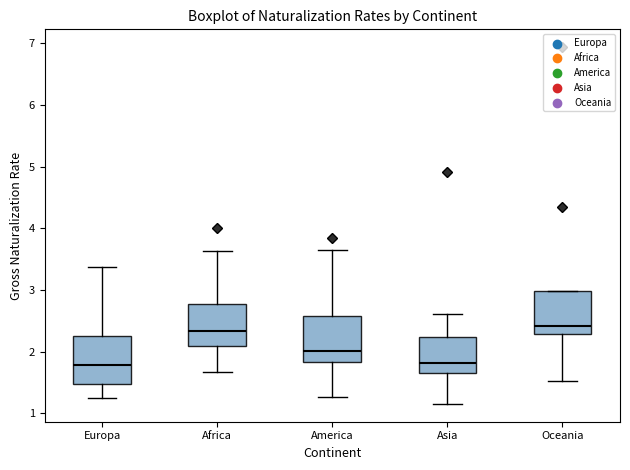

Reading left to right, transcribe this box plot: for each box, give where its median line is, the range the box spans, and where its two whiskers end, as read against the y-axis. The values are not printed on the chart, so give them approximately, as read against the axis.

Europa: median 1.8, box 1.5 to 2.3, whiskers 1.2 to 3.4
Africa: median 2.3, box 2.1 to 2.8, whiskers 1.7 to 3.6
America: median 2.0, box 1.8 to 2.6, whiskers 1.3 to 3.6
Asia: median 1.8, box 1.7 to 2.2, whiskers 1.2 to 2.6
Oceania: median 2.4, box 2.3 to 3.0, whiskers 1.5 to 3.0